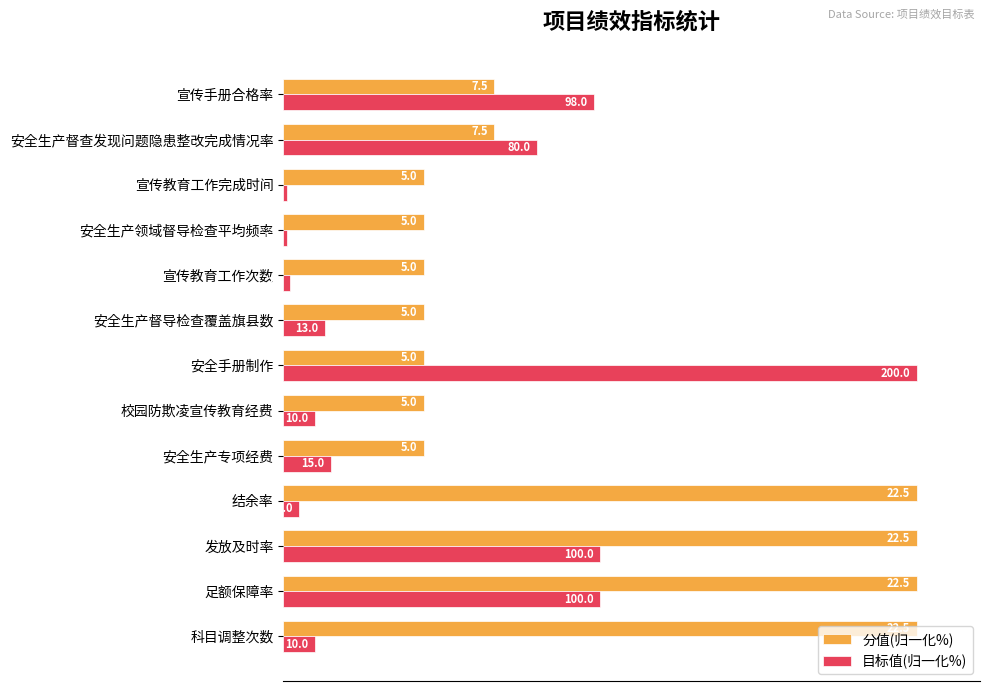

True or false: 目标值(归一化%) has a value of 71.1 at 发放及时率.

False